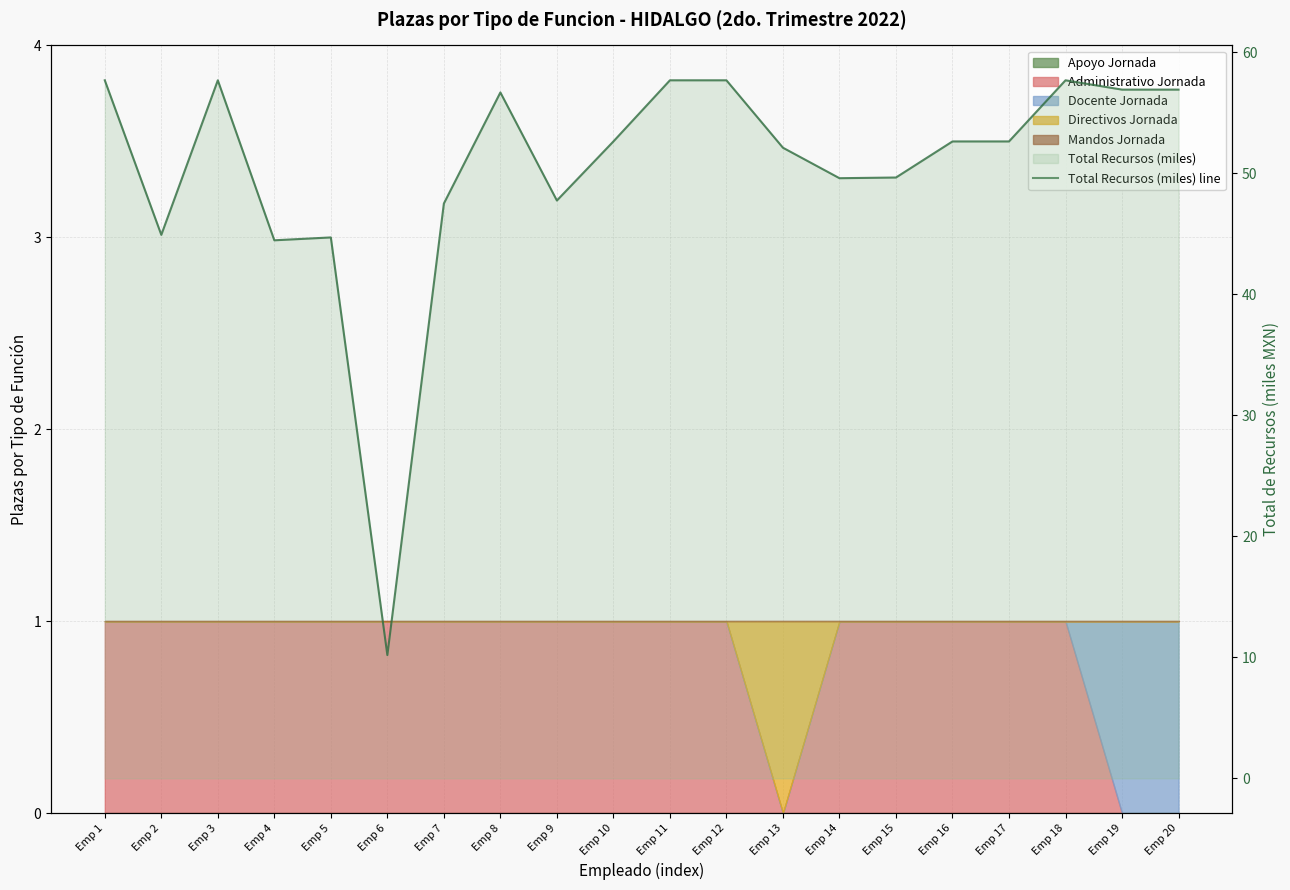

What is the average value?

50.4